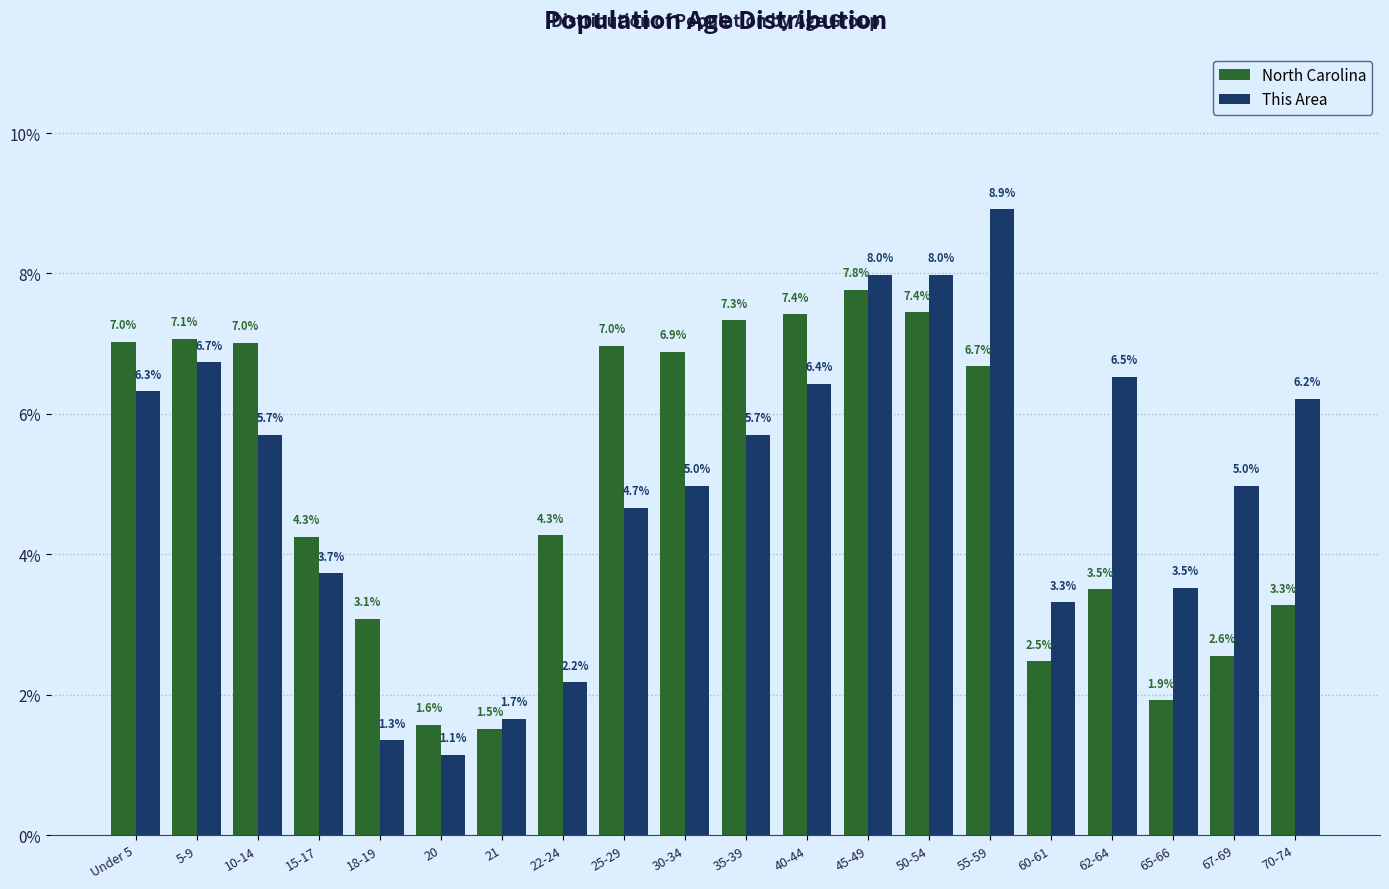

Reading left to right, list all the values displayed in this chart.

North Carolina: Under 5=7.0	5-9=7.1	10-14=7.0	15-17=4.3	18-19=3.1	20=1.6	21=1.5	22-24=4.3	25-29=7.0	30-34=6.9	35-39=7.3	40-44=7.4	45-49=7.8	50-54=7.4	55-59=6.7	60-61=2.5	62-64=3.5	65-66=1.9	67-69=2.6	70-74=3.3
This Area: Under 5=6.3	5-9=6.7	10-14=5.7	15-17=3.7	18-19=1.3	20=1.1	21=1.7	22-24=2.2	25-29=4.7	30-34=5.0	35-39=5.7	40-44=6.4	45-49=8.0	50-54=8.0	55-59=8.9	60-61=3.3	62-64=6.5	65-66=3.5	67-69=5.0	70-74=6.2